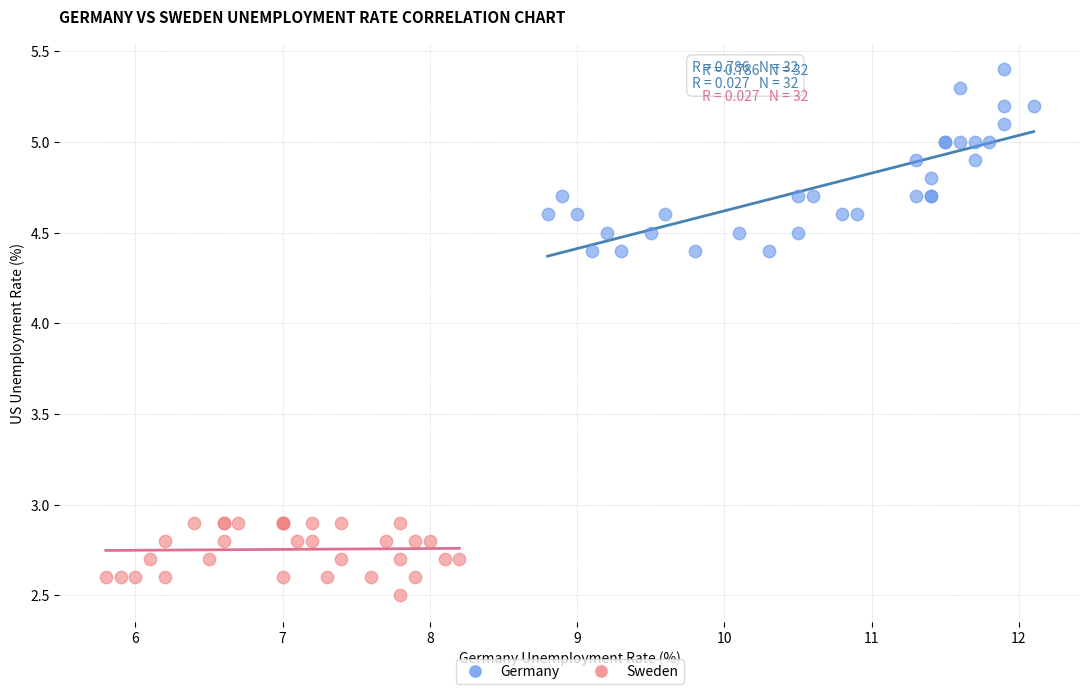

Which series reaches the minimum Y coordinate?

Sweden